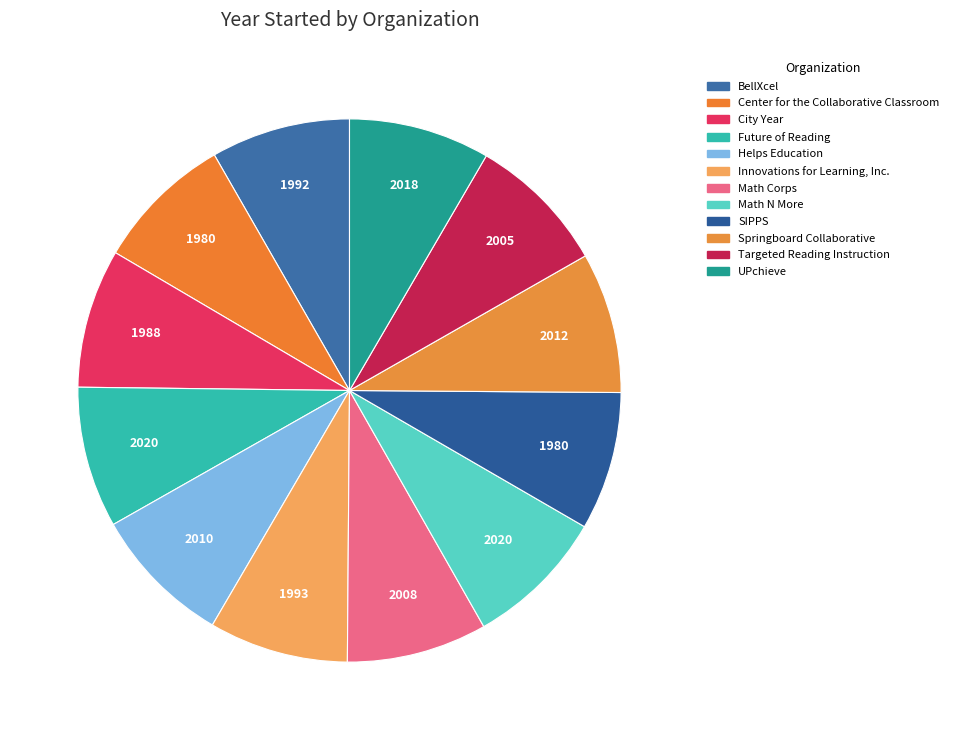

What is the change in value from Helps Education to Innovations for Learning, Inc.?

-17